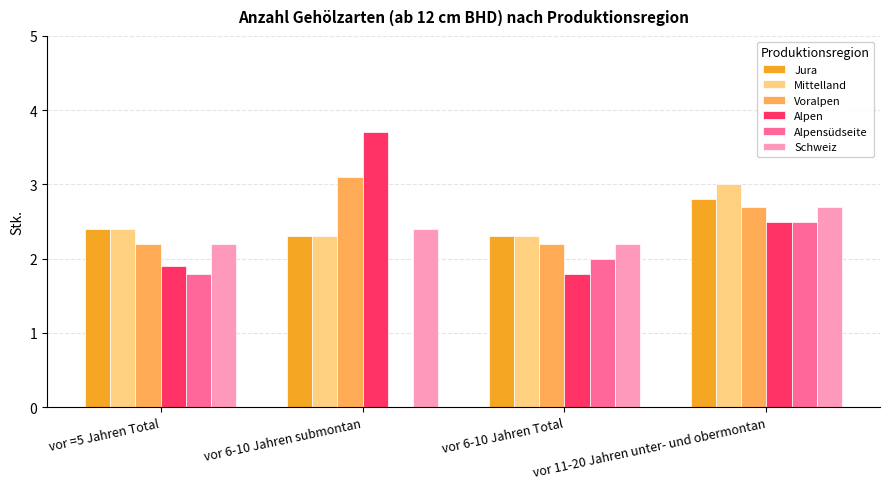

What is the sum of all Mittelland values?

10.0